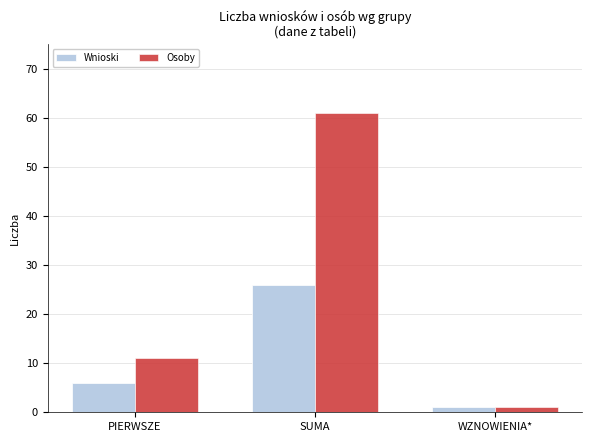

What position from the left is SUMA?

2